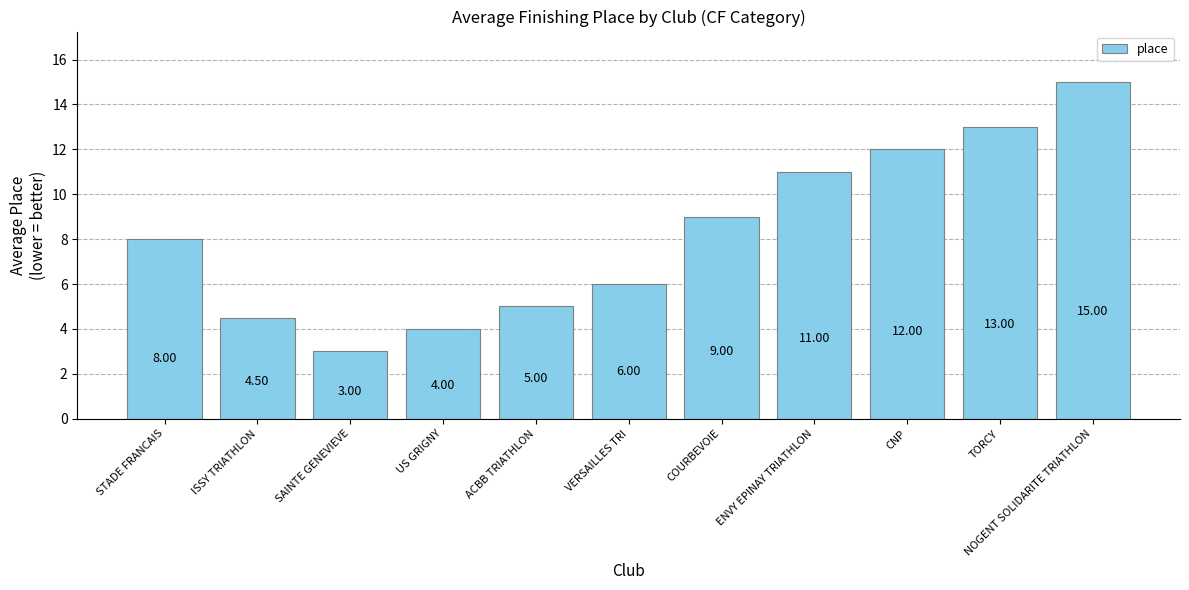

Which category has the highest value across all series?

NOGENT SOLIDARITE TRIATHLON